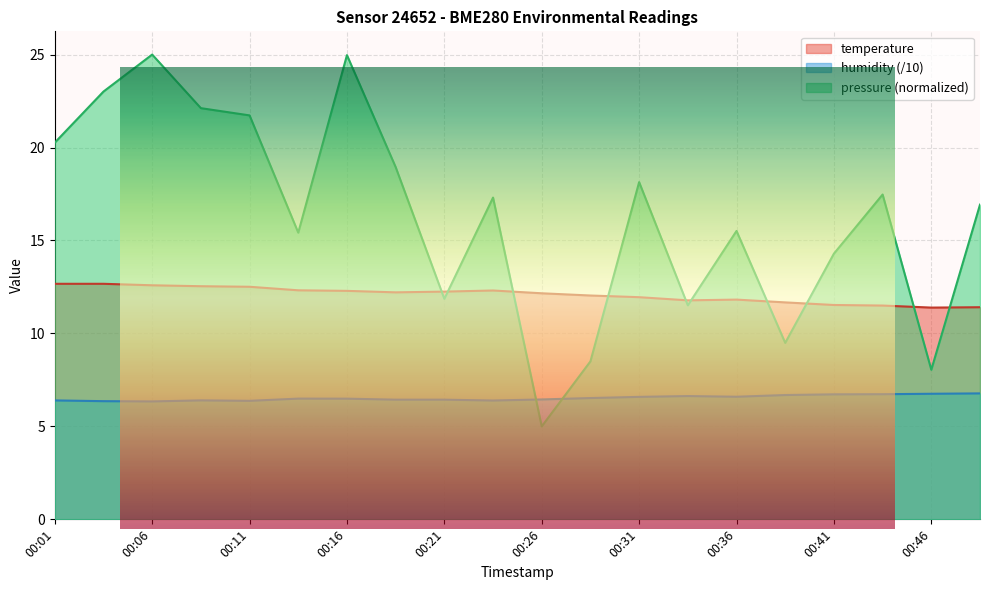

Does the chart display data point markers on the line(s)?

No